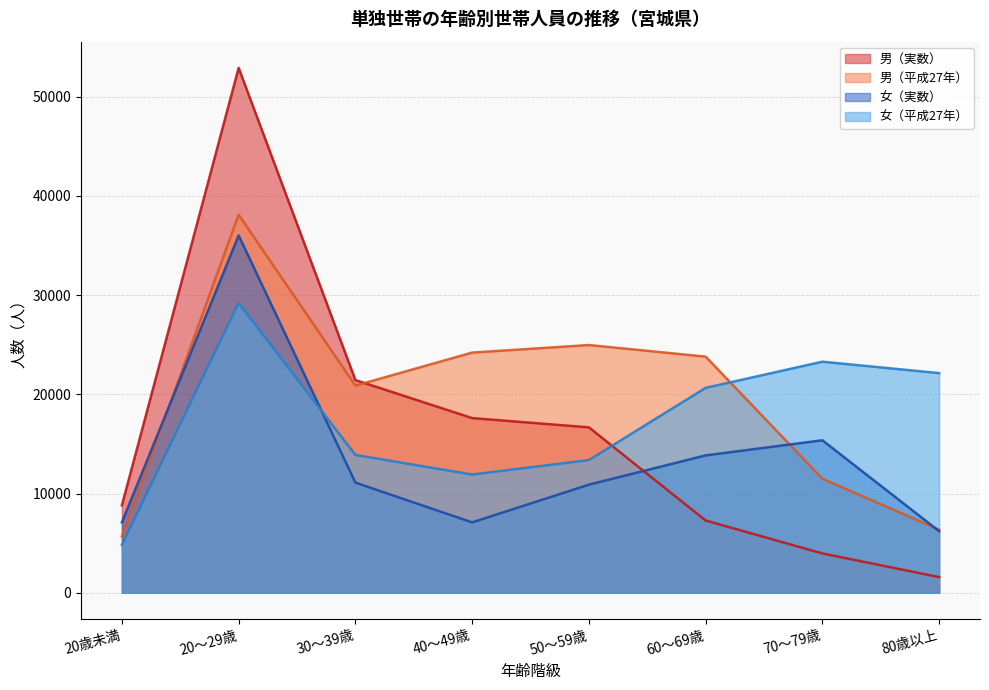

What is the value of the 女（実数） point at the 2nd from the left?

36007